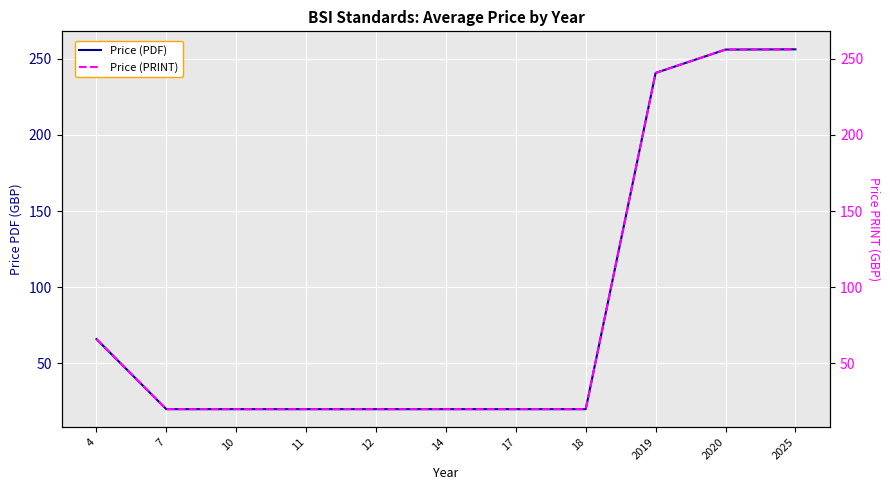

True or false: Price (PRINT) and Price (PDF) cross at least once.

False